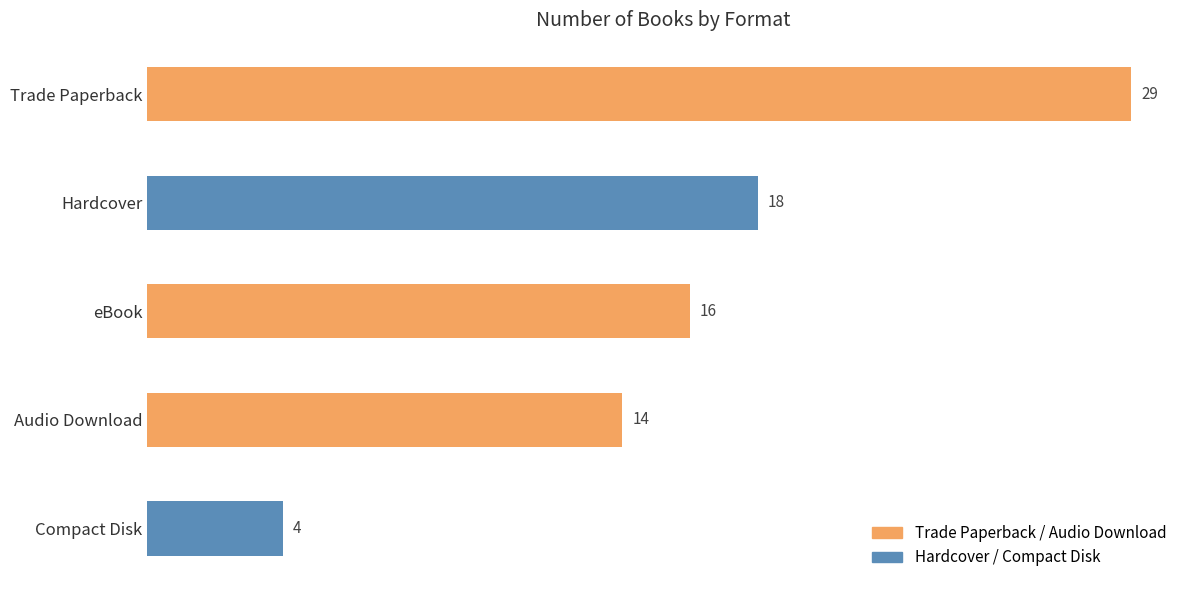

Reading top to bottom, list all the values displayed in this chart.

29	18	16	14	4